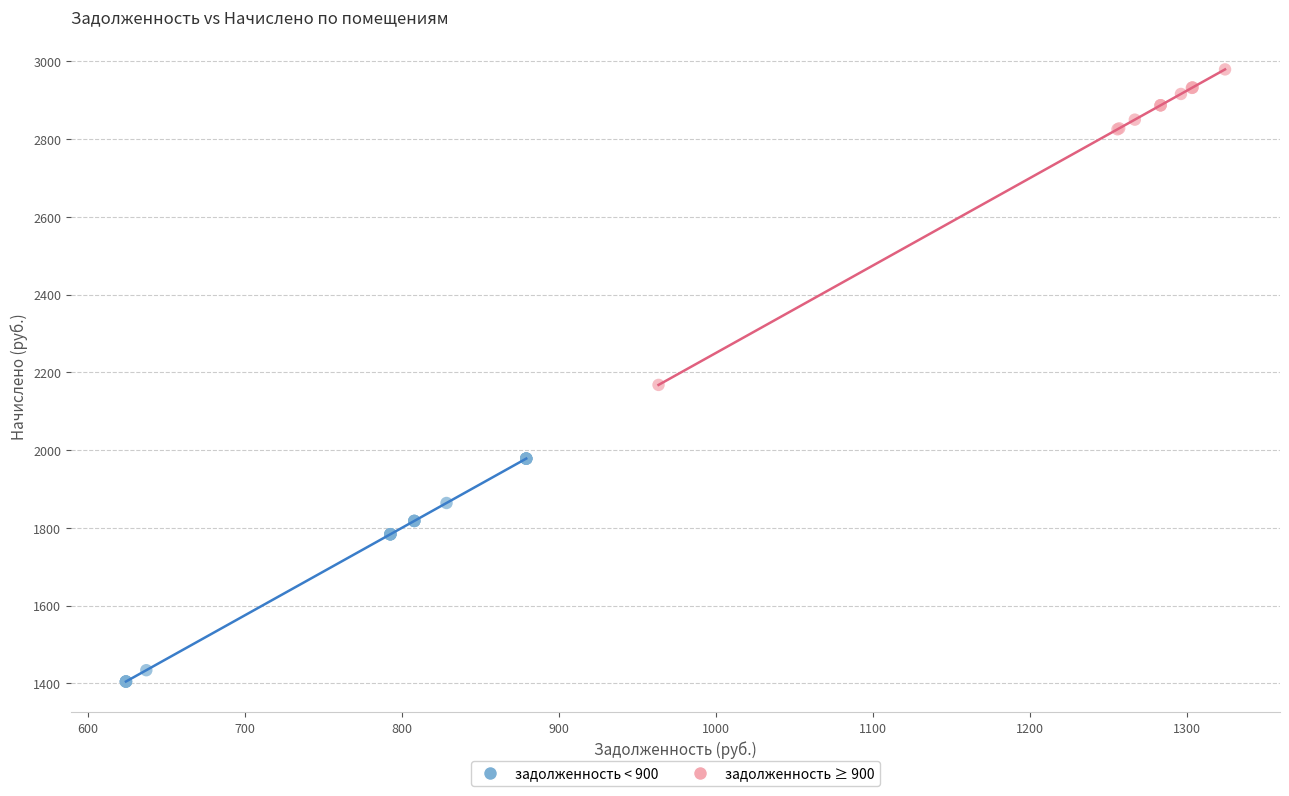

Which series reaches the maximum Y coordinate?

задолженность ≥ 900